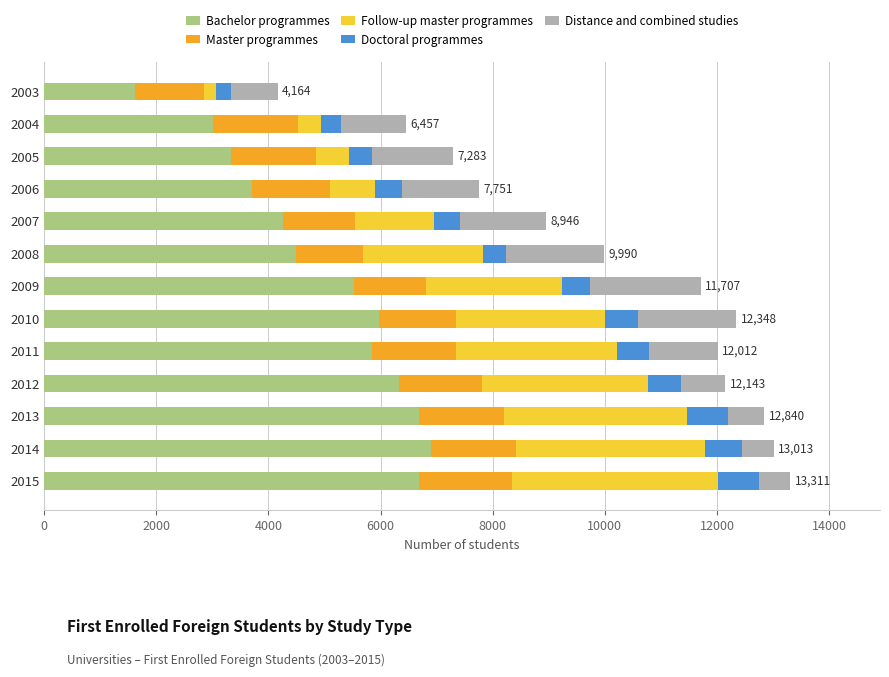

What is the difference between the maximum and minimum values in the Bachelor programmes series?

5265